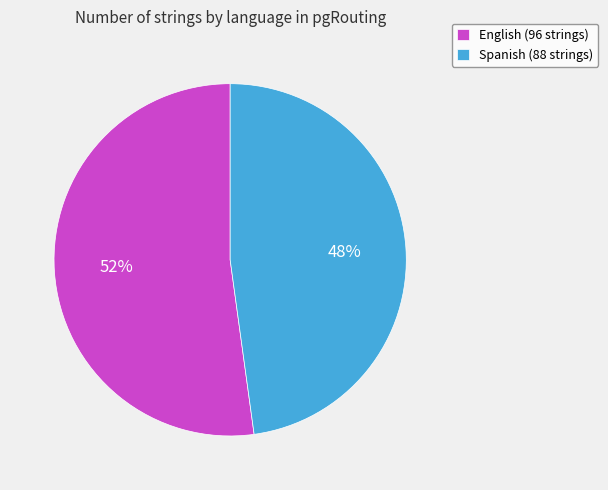

Which has a higher value, English (96 strings) or Spanish (88 strings)?

English (96 strings)